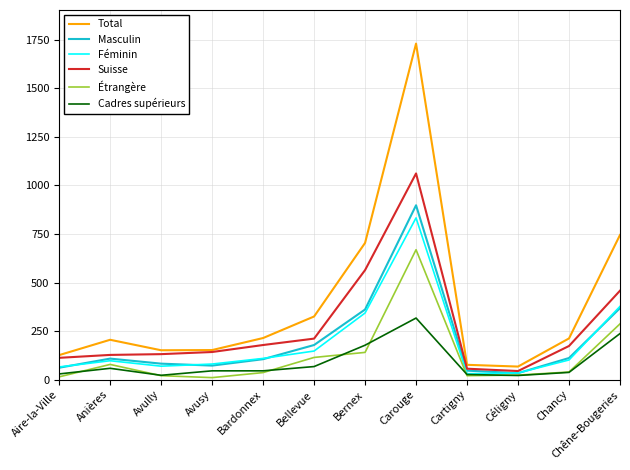

True or false: Total and Cadres supérieurs intersect in this chart.

False